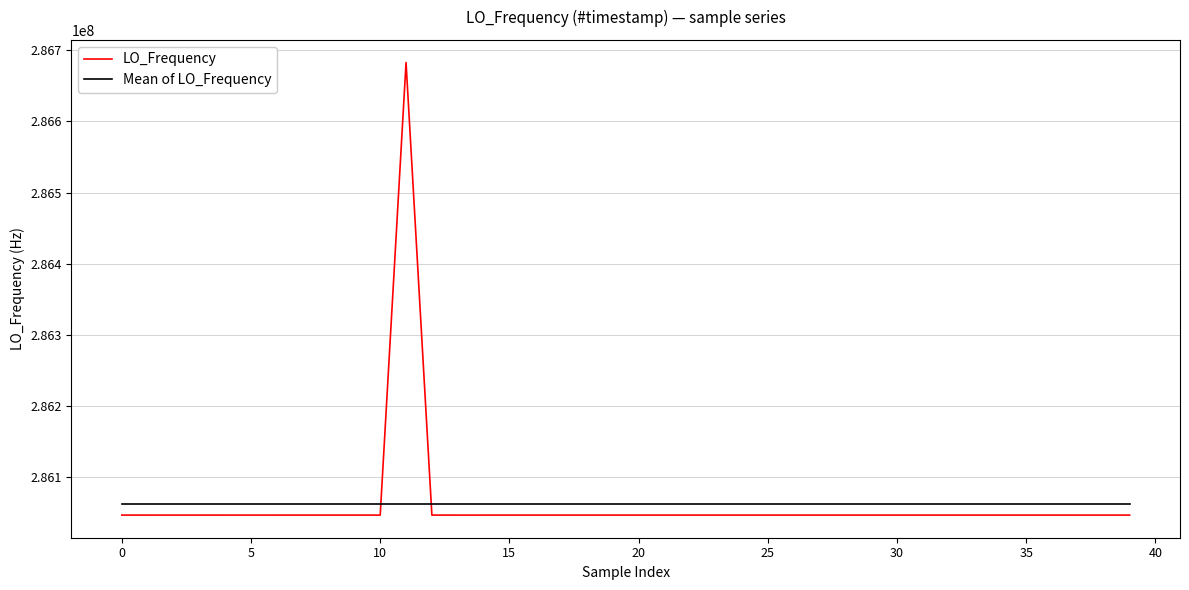

What is the greatest value displayed?

286682706.4